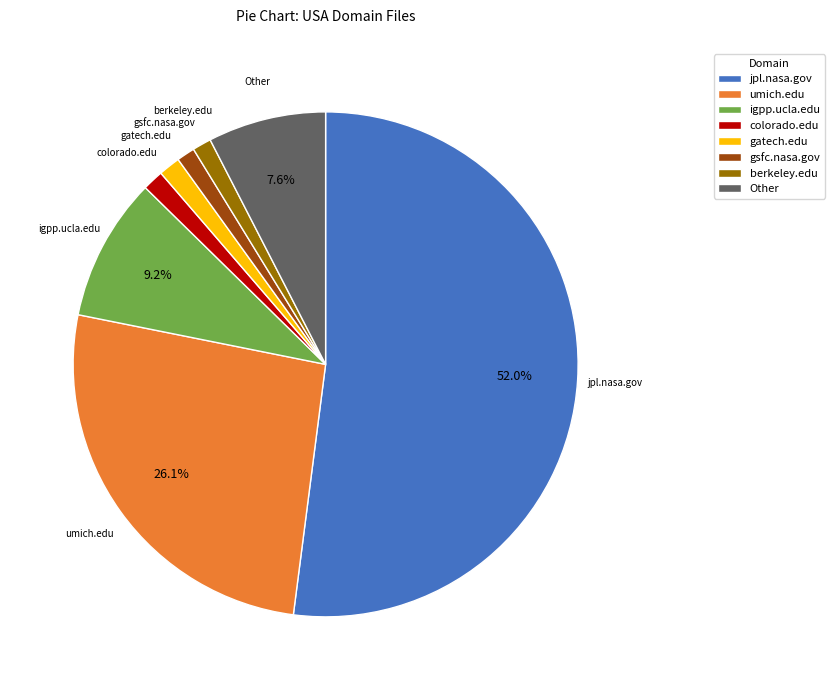

To the nearest percent, what is the combined percentage of igpp.ucla.edu and jpl.nasa.gov?

61%